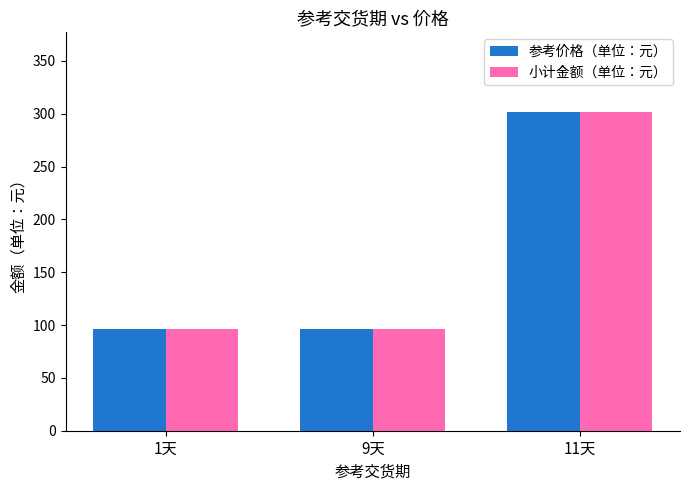

Which category has the highest value across all series?

11天